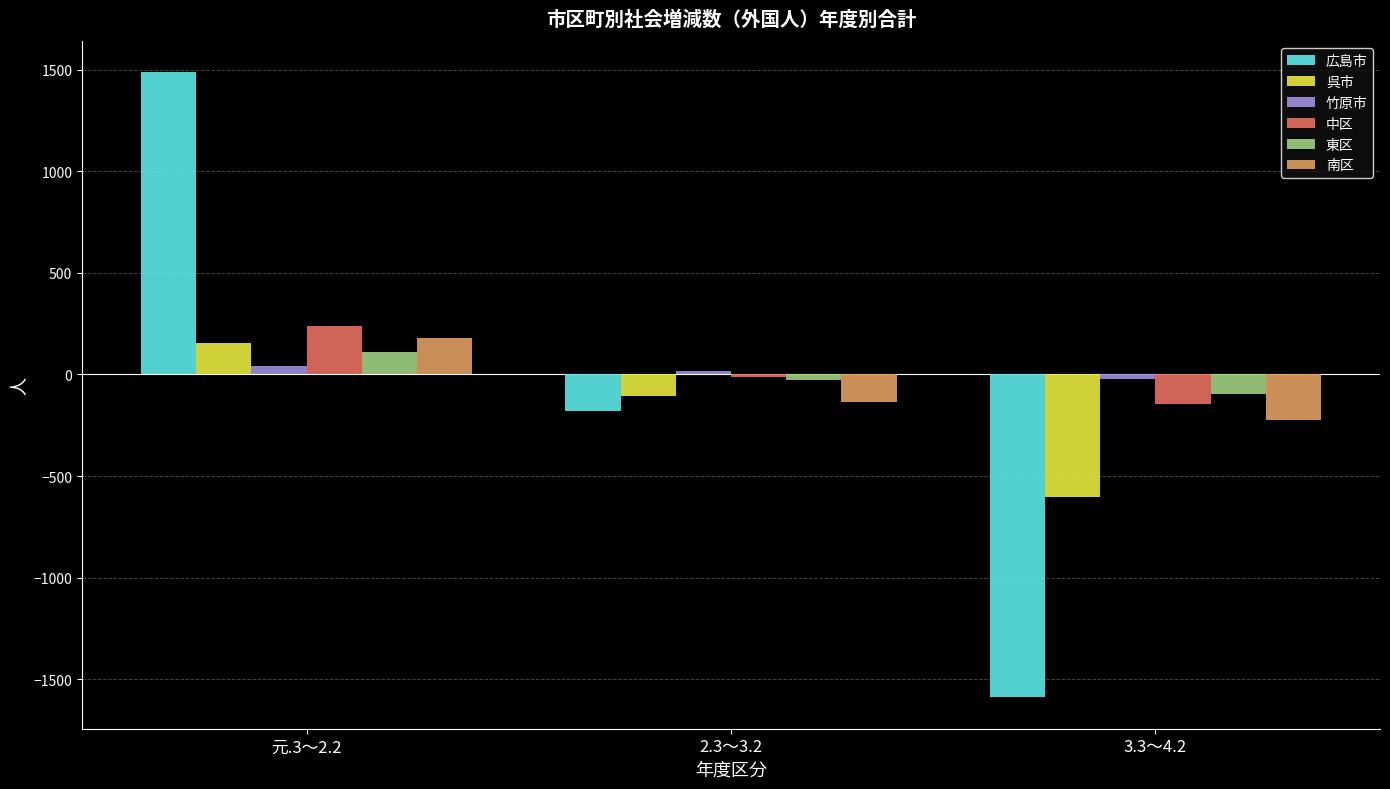

What is the minimum value for 竹原市?

-25